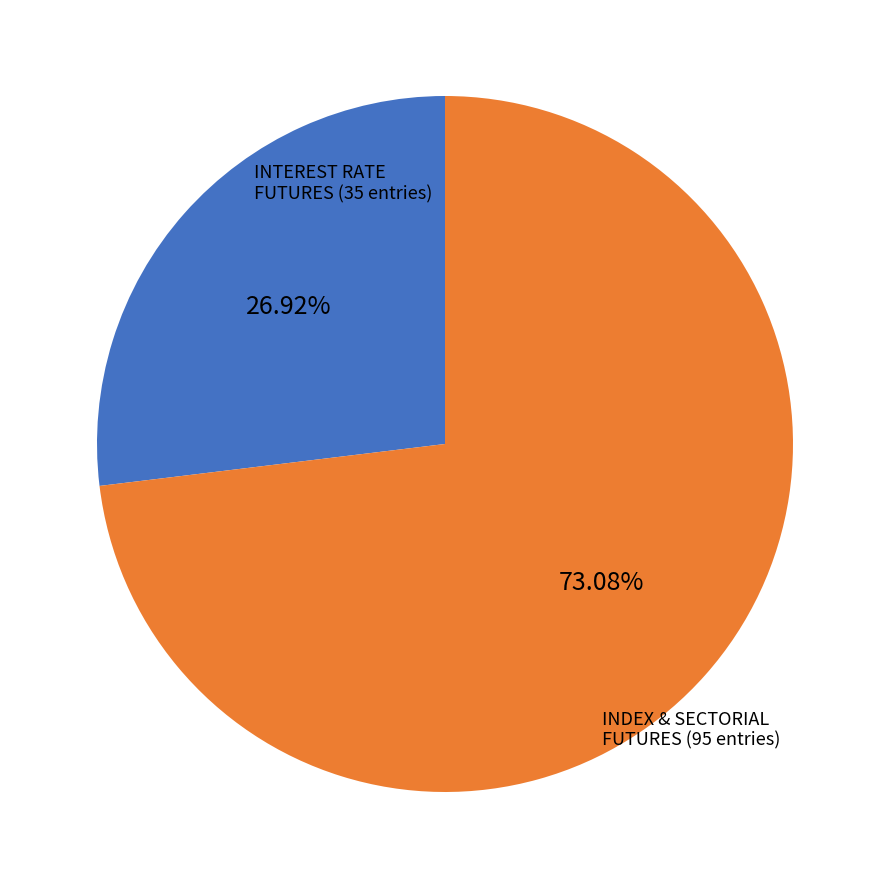

Is there a majority slice in this chart?

Yes